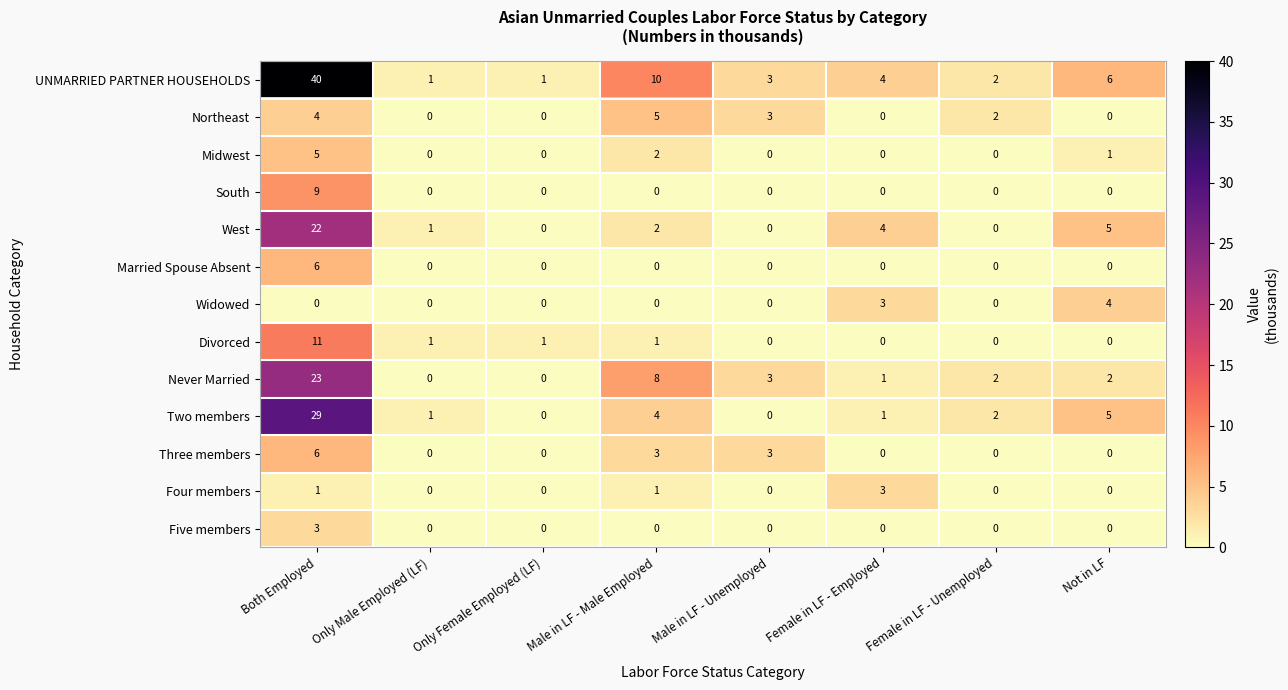

What is the spread (max minus min) of values at Both Employed?

40